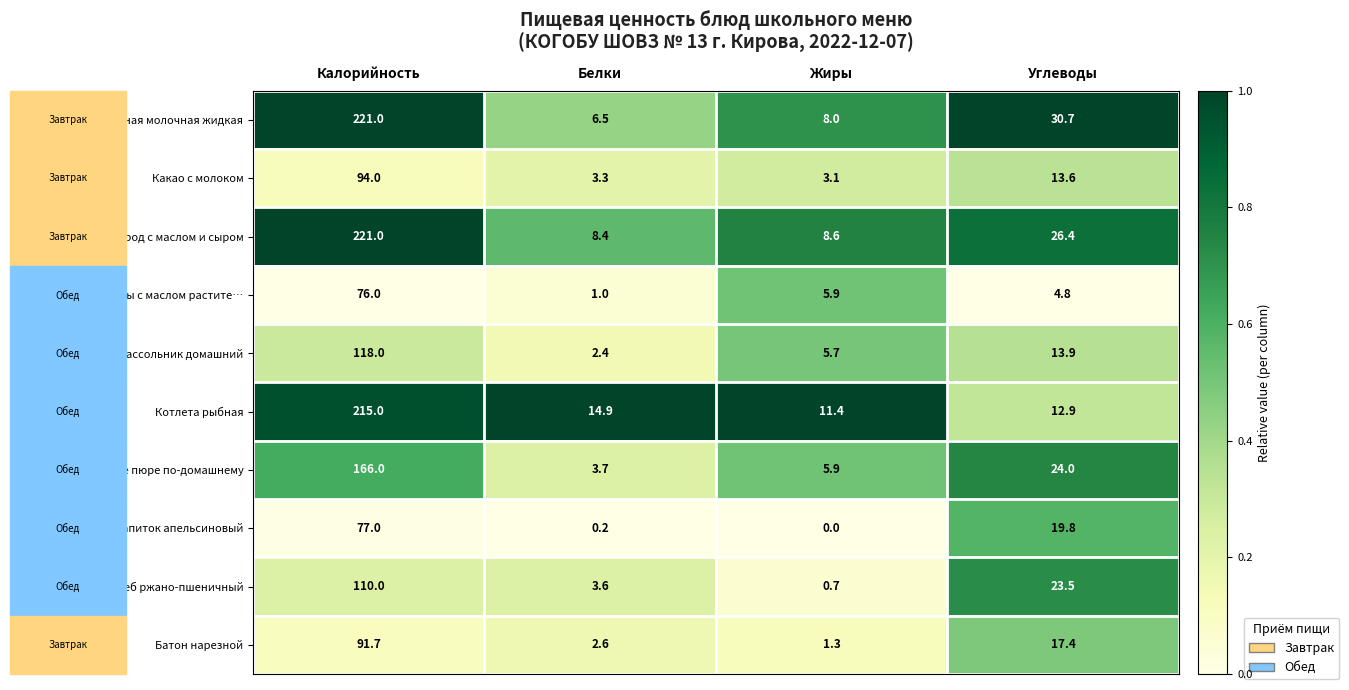

Is it true that Бутерброд с маслом и сыром equals 8.4 at Белки?

True